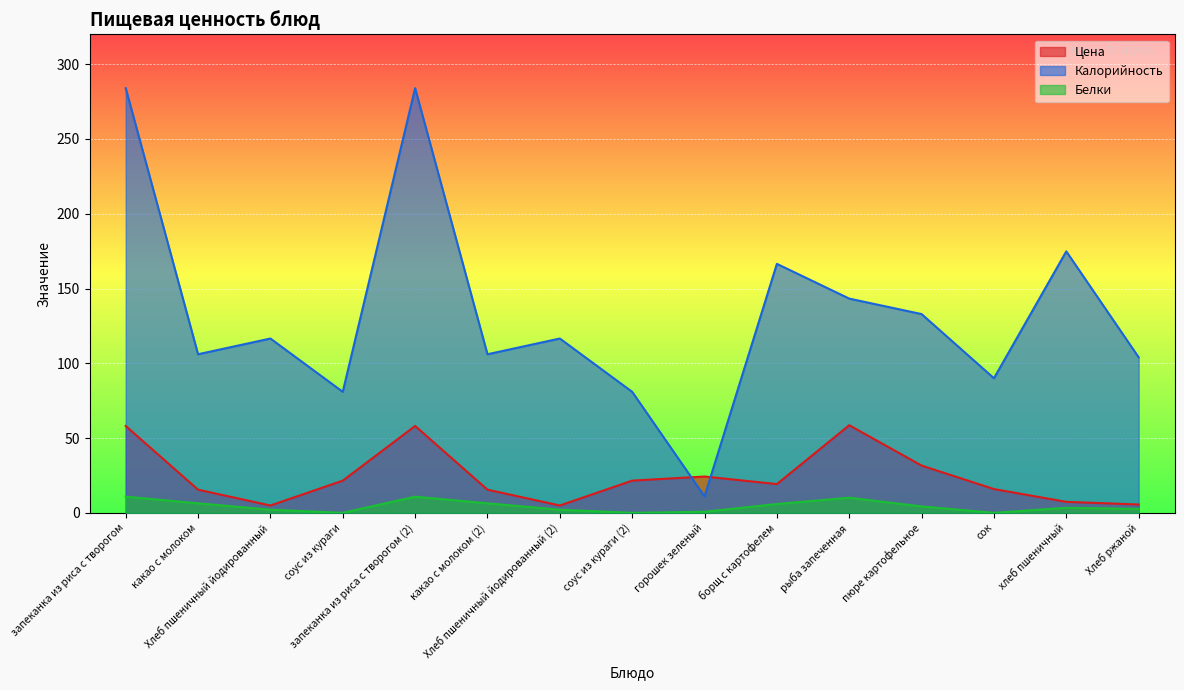

What is the difference between the highest and lowest values at сок?

90.0